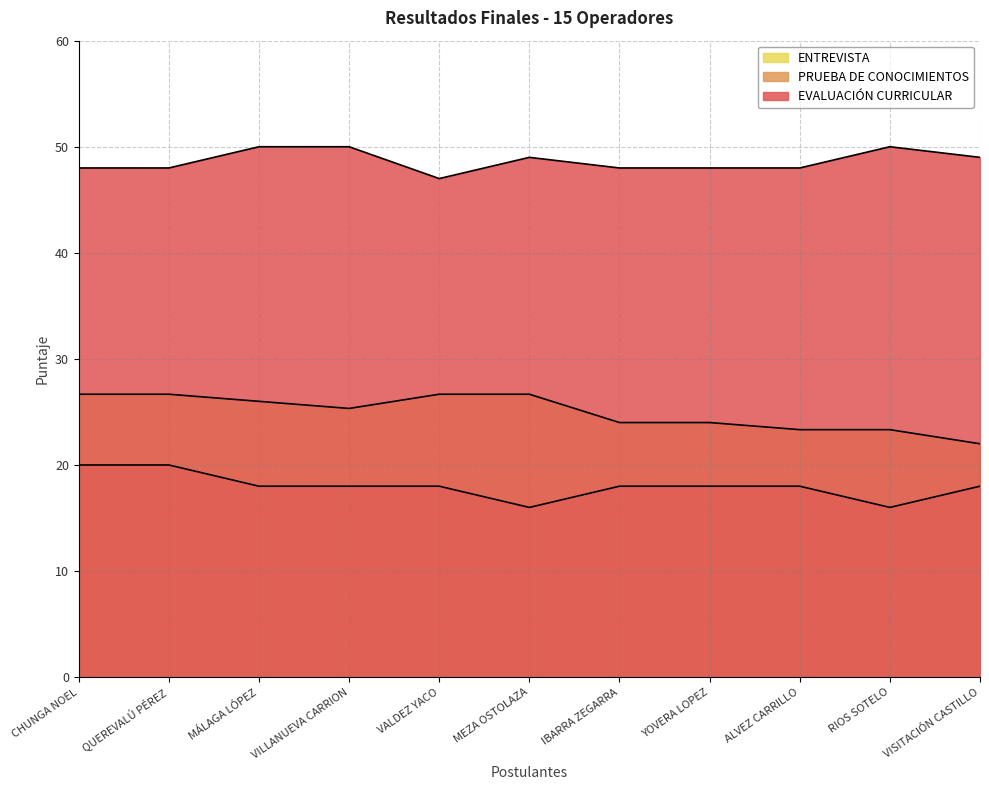

What is the label of the 10th point from the left?

RIOS SOTELO